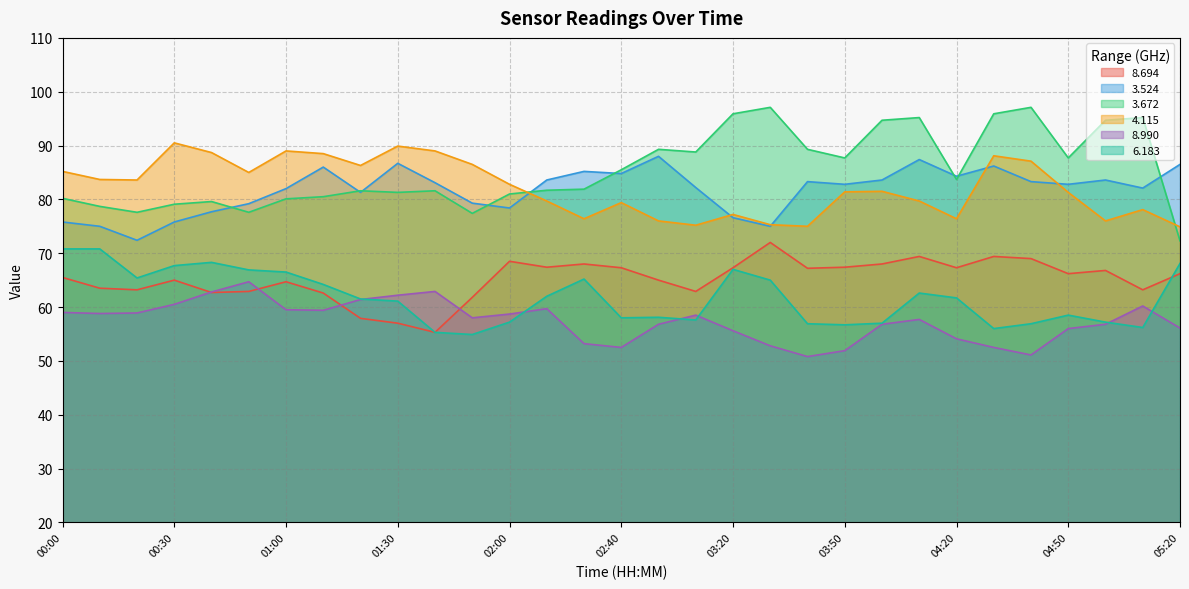

Reading right to left, list all the values displayed in this chart.

8.694: 66.2	63.2	66.8	66.2	69.0	69.4	67.3	69.4	68.0	67.4	67.2	72.0	67.3	62.9	65.0	67.3	68.0	67.4	68.5	61.8	55.3	57.0	57.9	62.6	64.7	62.9	62.7	65.0	63.2	63.5	65.5
3.524: 86.5	82.1	83.6	82.8	83.3	86.2	84.3	87.4	83.6	82.8	83.3	75.0	76.6	82.2	88.0	84.8	85.2	83.6	78.4	79.3	83.1	86.7	81.3	86.0	82.0	79.2	77.7	75.8	72.4	75.0	75.8
3.672: 72.3	95.2	94.7	87.7	97.1	95.9	83.7	95.2	94.7	87.7	89.3	97.1	95.9	88.8	89.3	85.5	81.9	81.7	81.0	77.4	81.6	81.3	81.6	80.5	80.1	77.6	79.6	79.1	77.6	78.7	80.2
4.115: 74.9	78.1	76.0	81.3	87.1	88.1	76.4	79.7	81.5	81.4	75.0	75.3	77.2	75.2	76.0	79.4	76.4	79.7	82.8	86.5	89.0	89.9	86.3	88.5	89.0	85.0	88.7	90.5	83.6	83.7	85.2
8.990: 56.1	60.2	56.8	56.0	51.1	52.5	54.1	57.7	56.8	51.9	50.8	52.8	55.6	58.5	56.8	52.5	53.2	59.7	58.7	58.0	62.9	62.2	61.4	59.4	59.5	64.7	62.8	60.5	58.9	58.8	59.0
6.183: 68.1	56.2	57.2	58.5	56.9	56.0	61.7	62.6	57.0	56.7	56.9	65.0	67.0	57.6	58.1	58.0	65.2	62.0	57.2	54.9	55.3	61.1	61.5	64.2	66.5	66.9	68.3	67.7	65.4	70.8	70.8